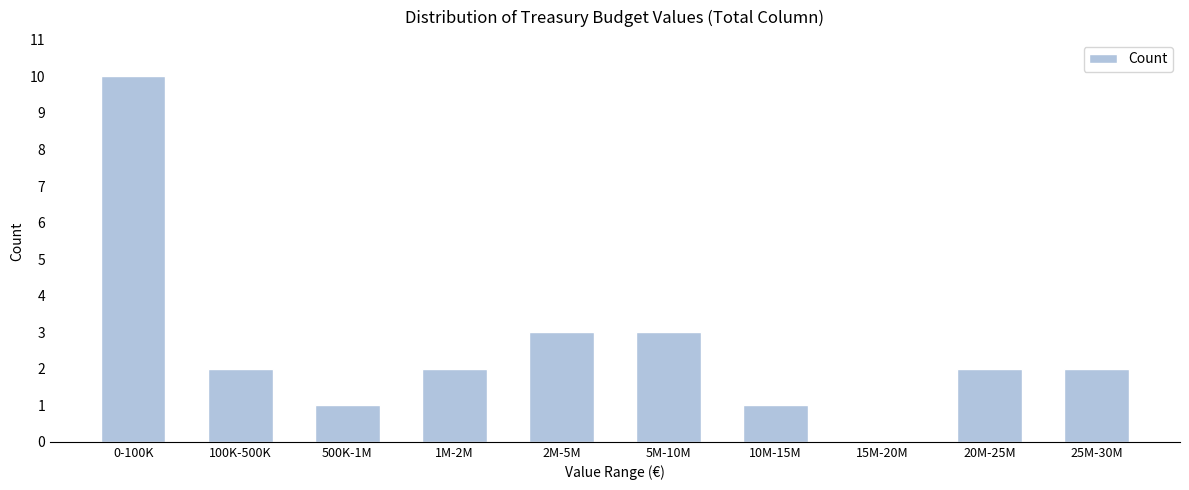

Reading left to right, transcribe all the data shown in this chart.

0-100K=10	100K-500K=2	500K-1M=1	1M-2M=2	2M-5M=3	5M-10M=3	10M-15M=1	15M-20M=0	20M-25M=2	25M-30M=2